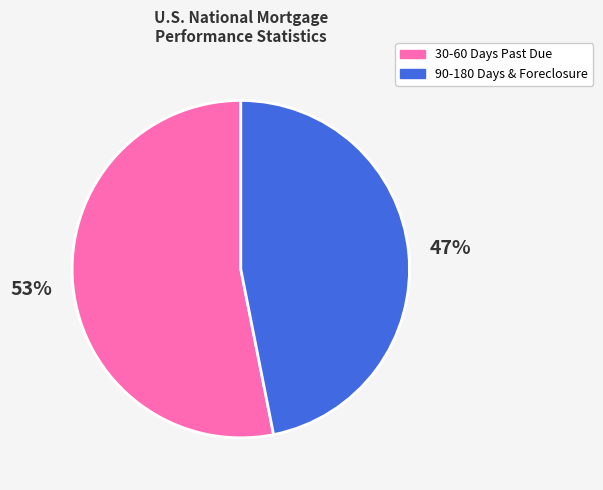

To the nearest percent, what is the average slice percentage?

50%